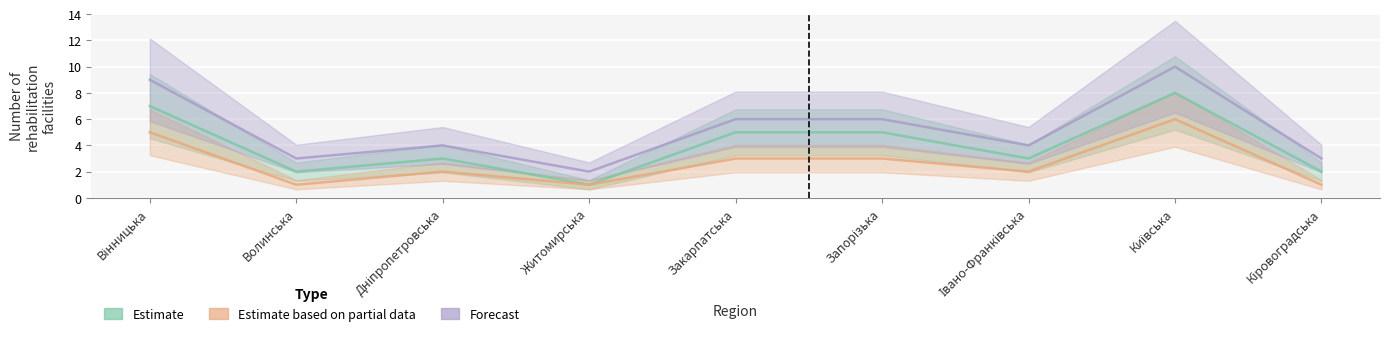

True or false: Estimate and Estimate based on partial data cross at least once.

False